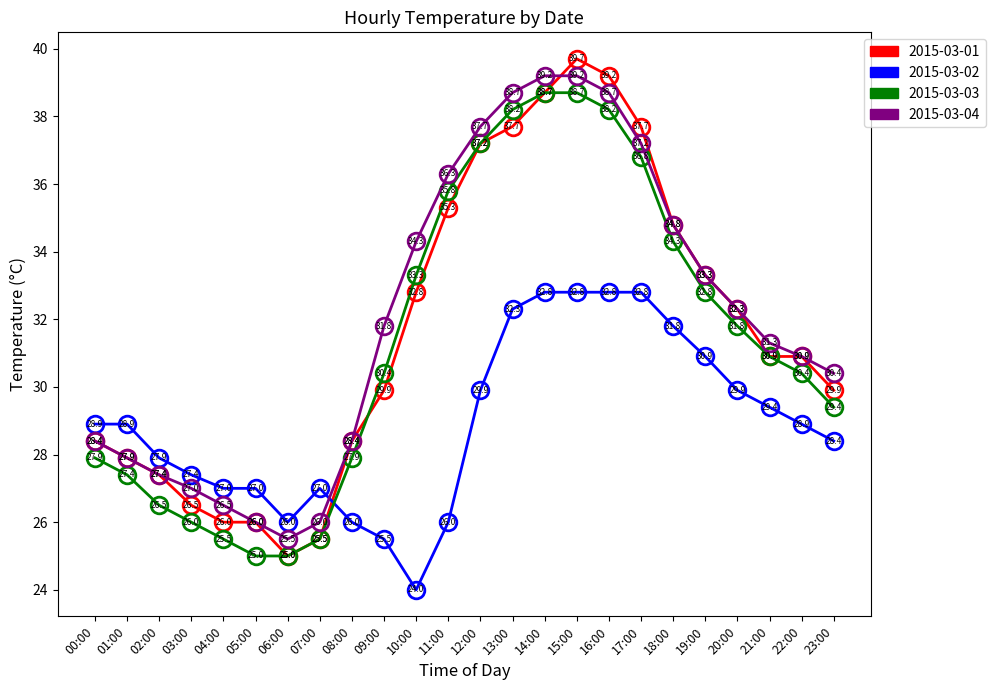

What is the highest value of the 2015-03-01 series?

39.7